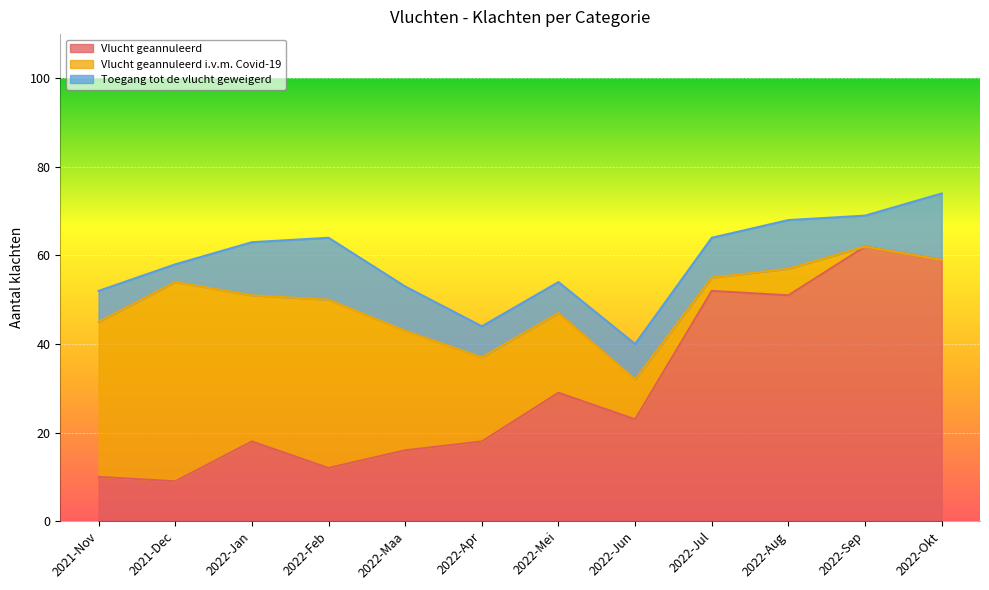

How many lines are shown in the chart?

3